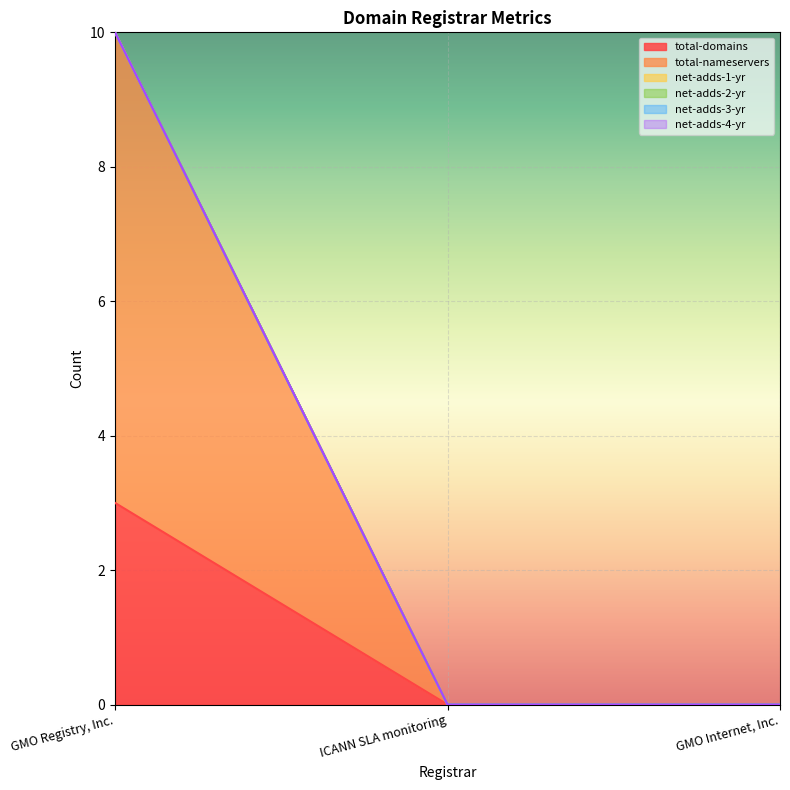

Which category has the highest value across all series?

GMO Registry, Inc.